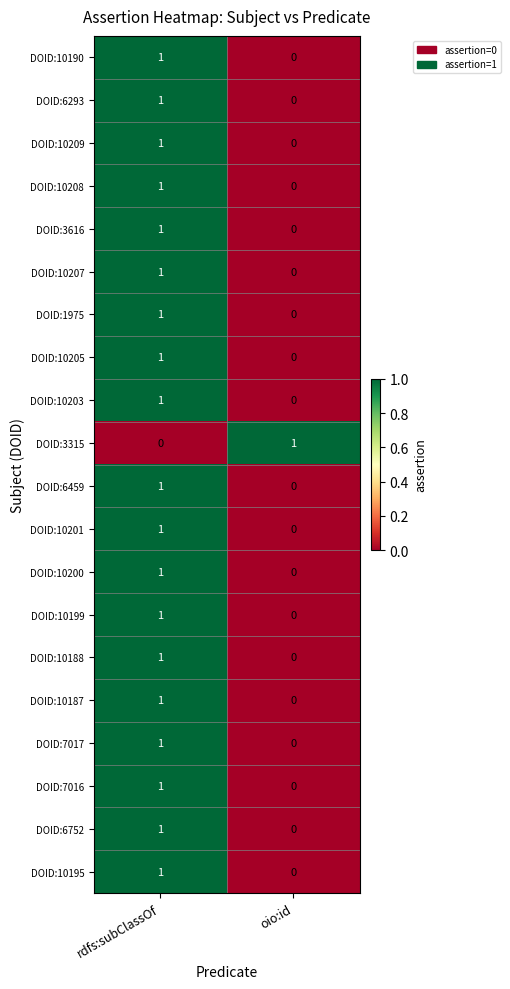

List the labels in order of DOID:3315 value, largest first.

oio:id, rdfs:subClassOf